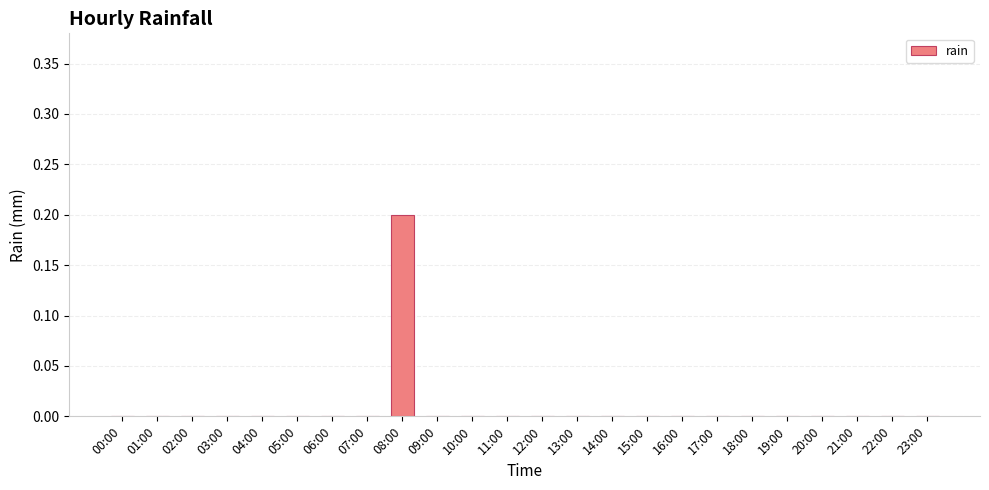

True or false: the data shows -0.1 at 04:00.

False